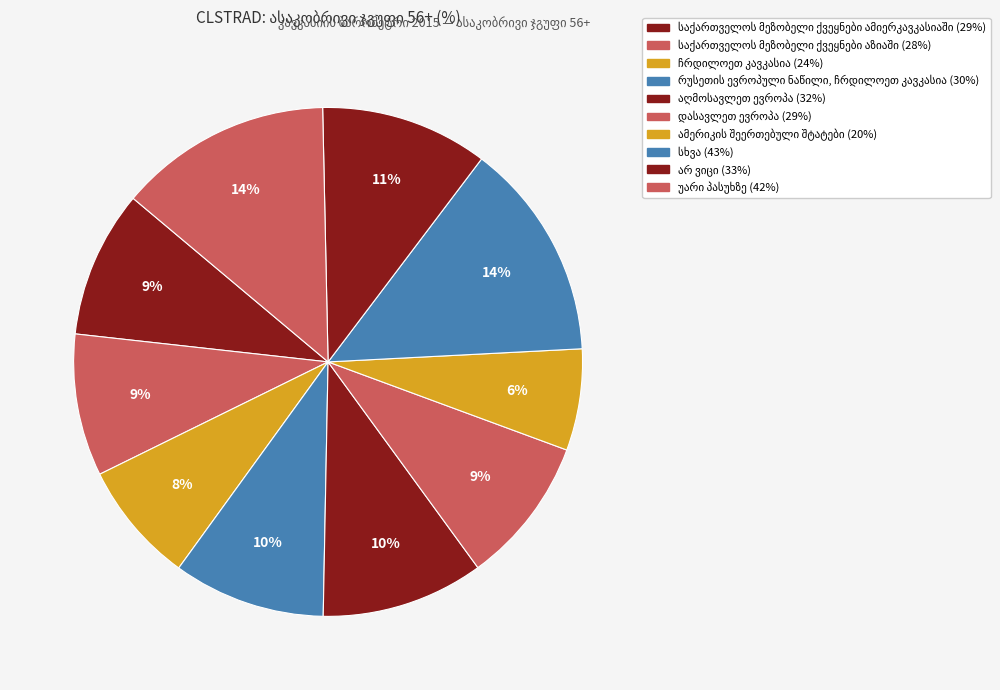

Rank the categories by value from lowest to highest.

ამერიკის შეერთებული შტატები, ჩრდილოეთ კავკასია, საქართველოს მეზობელი ქვეყნები აზიაში, საქართველოს მეზობელი ქვეყნები ამიერკავკასიაში, დასავლეთ ევროპა, რუსეთის ევროპული ნაწილი, ჩრდილოეთ კავკასია, აღმოსავლეთ ევროპა, არ ვიცი, უარი პასუხზე, სხვა